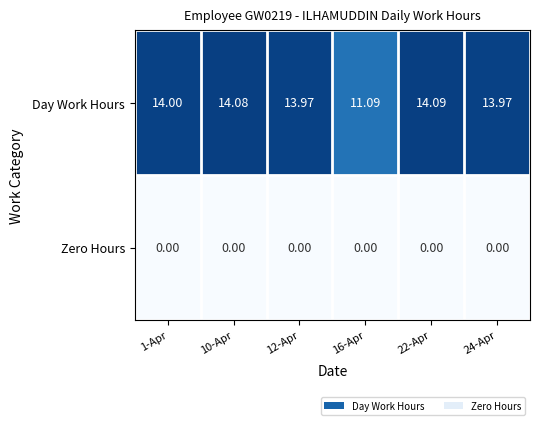

Rank the series by their average value, from lowest to highest.

Zero Hours, Day Work Hours